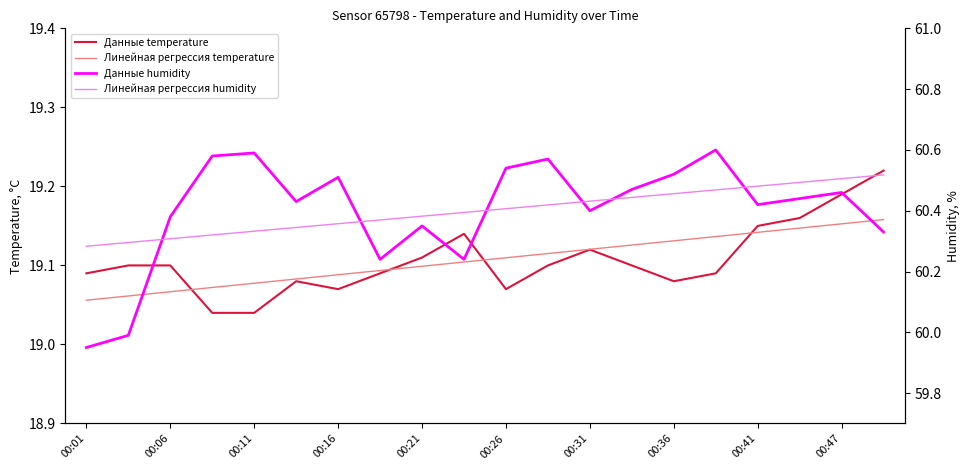

Is it true that Линейная регрессия humidity equals 60.5 at 19?

True